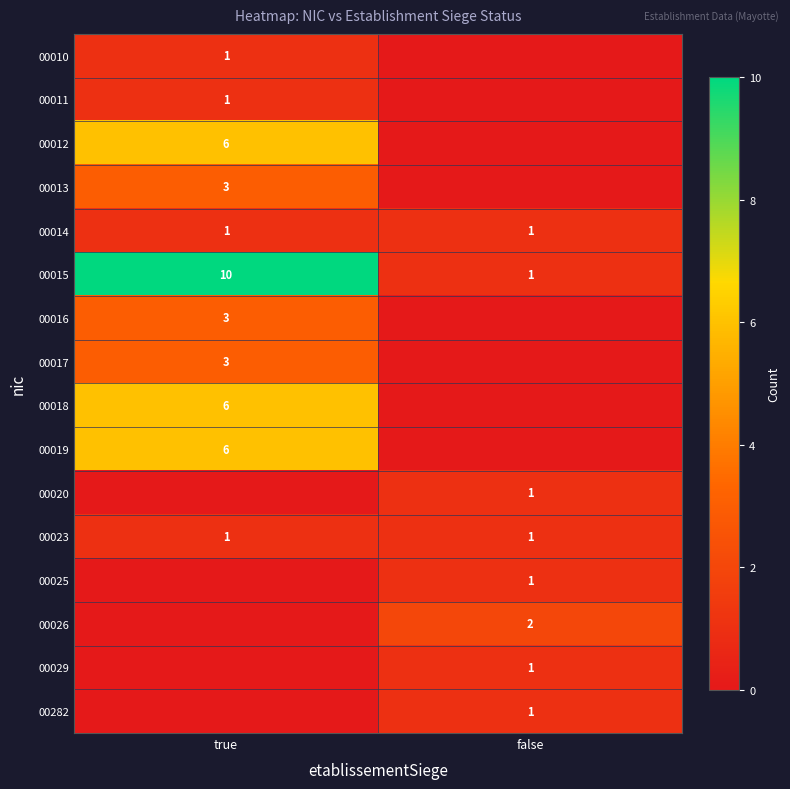

The 00019 series shows 9 at true. True or false?

False